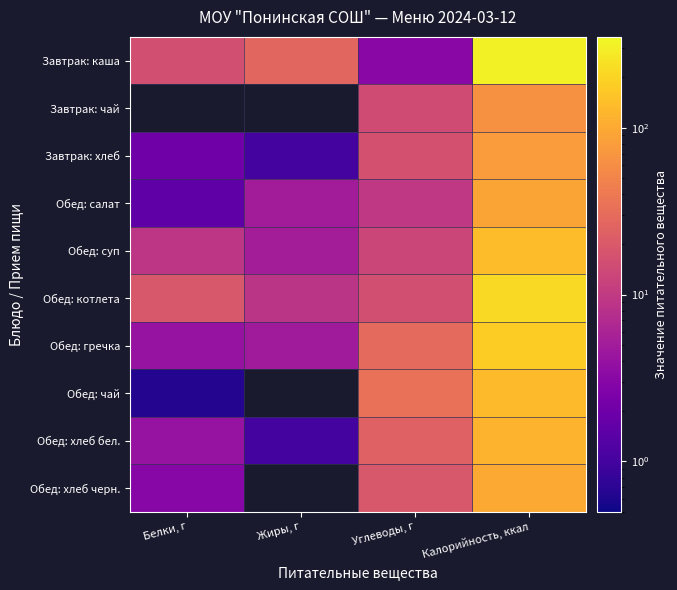

Is it true that Завтрак: каша equals 3.1 at Углеводы, г?

True